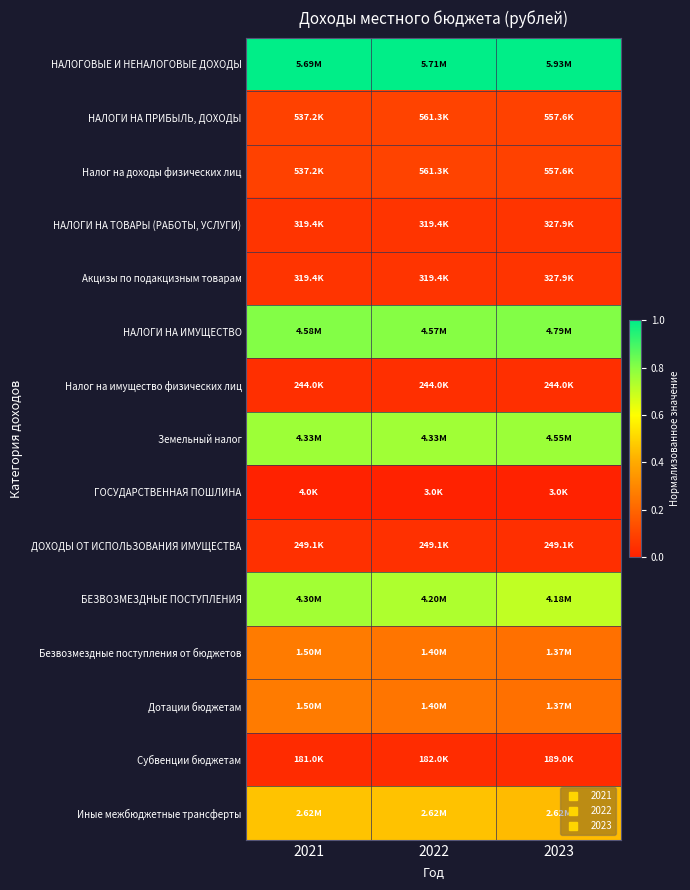

How many data points does each series have?

3